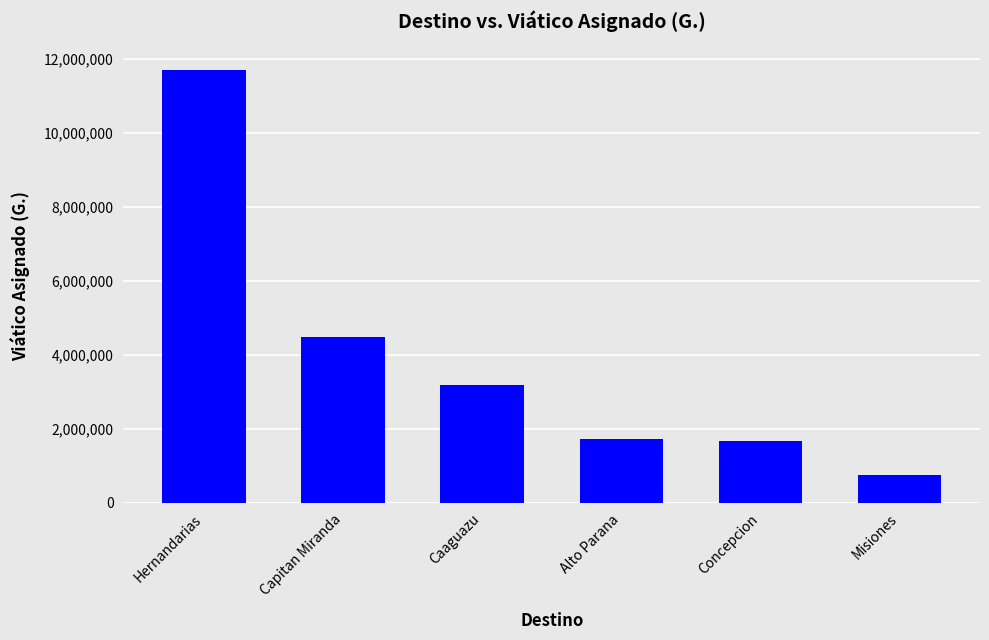

Which category has the lowest value across all series?

Misiones